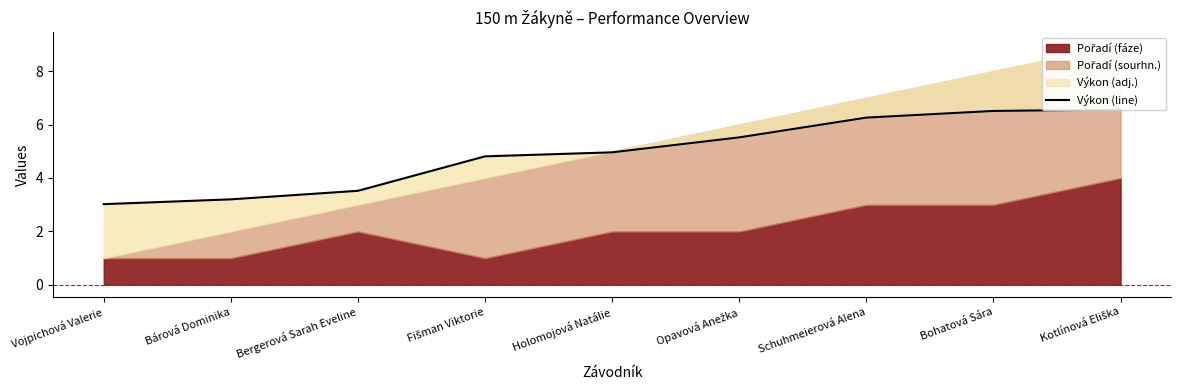

How many categories are shown in the chart?

9